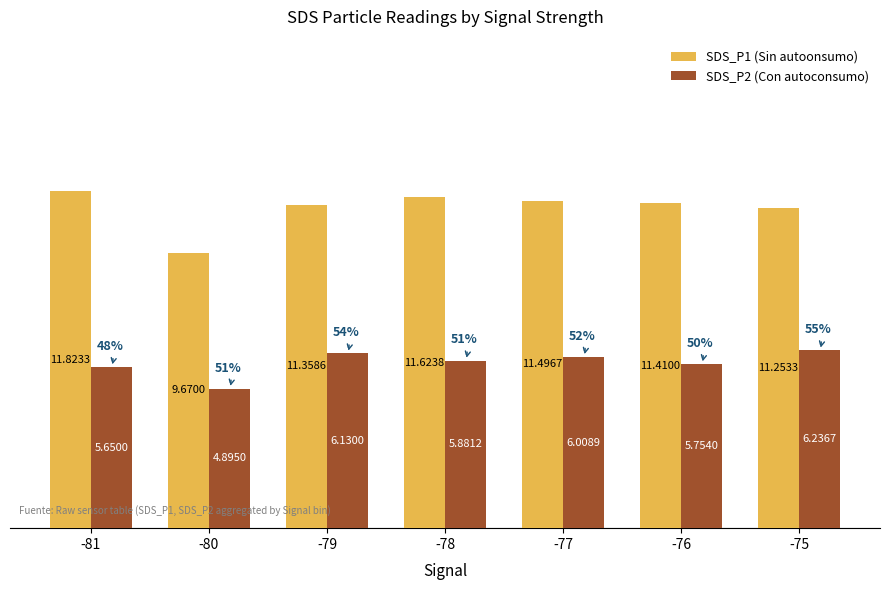

What is the total value across all series at -77?

17.5